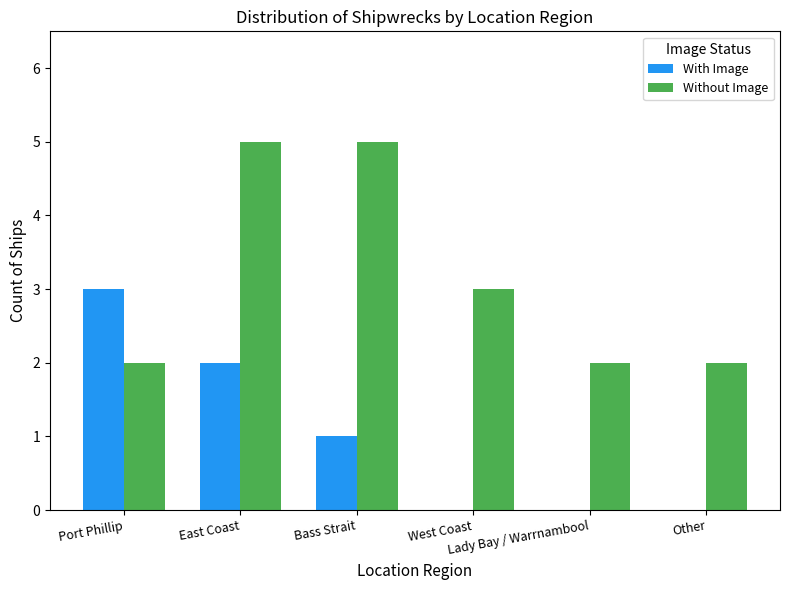

What are all the series names shown in the legend?

With Image, Without Image